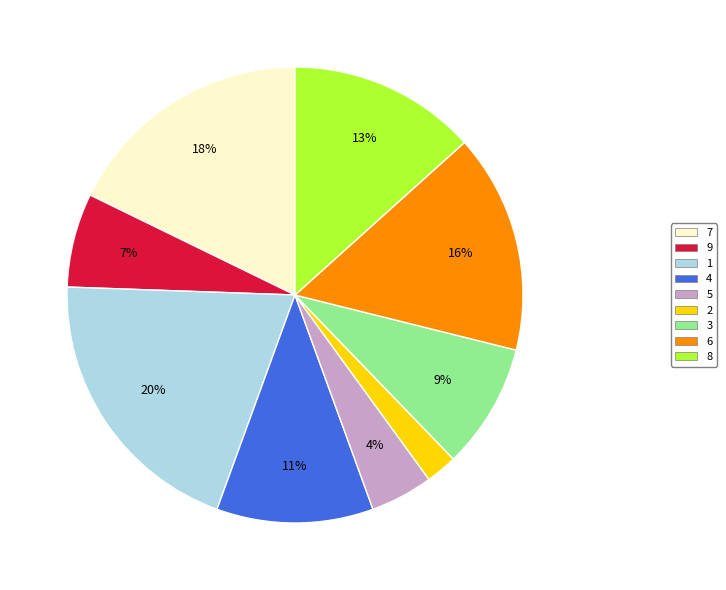

Which slice is the smallest?

2